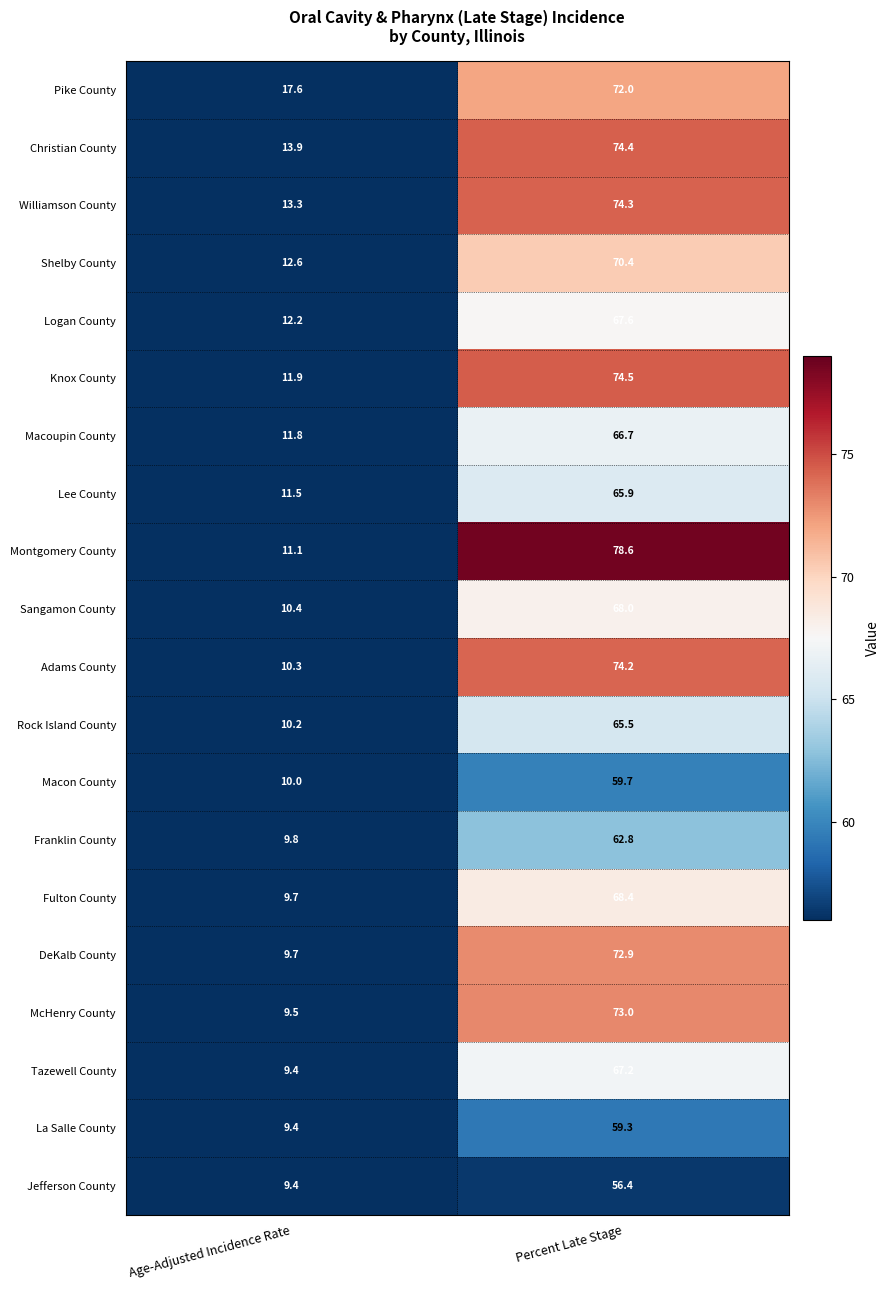

How many data points in Williamson County are less than 74?

1